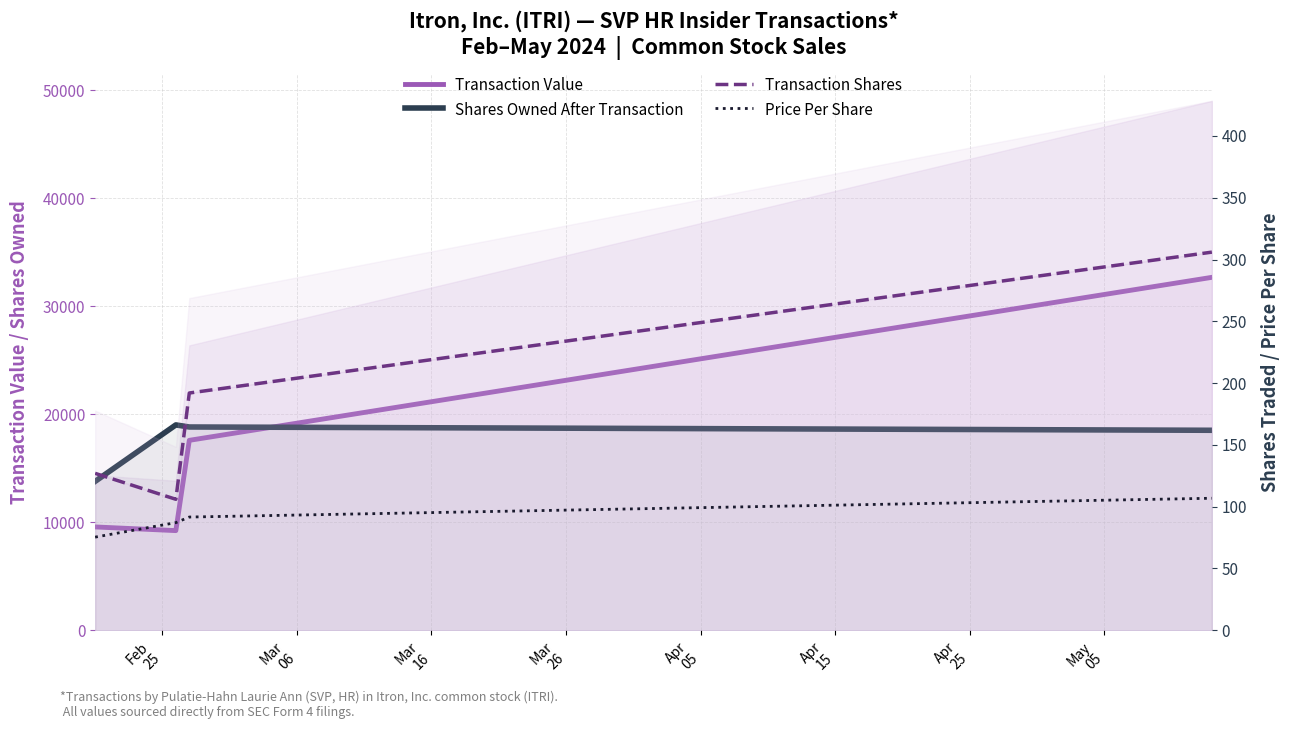

Reading left to right, transcribe all the data shown in this chart.

Transaction Value: 9572.0	9232.0	17594.0	32692.0
Shares Owned After Transaction: 13791.0	19023.0	18831.0	18525.0
Transaction Shares: 127.0	106.0	192.0	306.0
Price Per Share: 75.4	87.1	91.6	106.8